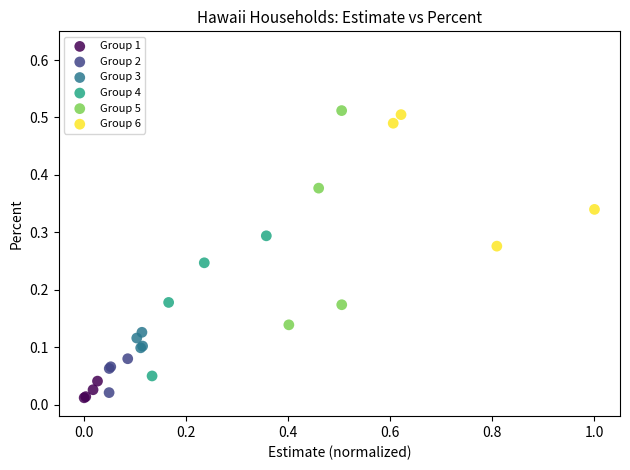

What are all the series names shown in the legend?

Group 1, Group 2, Group 3, Group 4, Group 5, Group 6